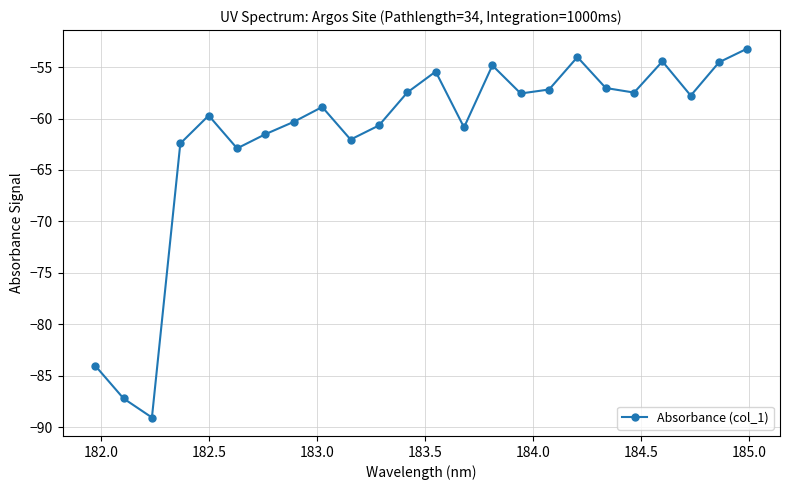

What is the greatest value displayed?

-53.2